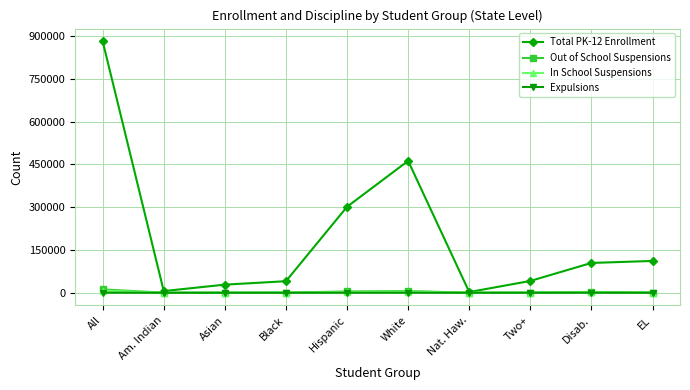

Which series has the widest spread of values?

Total PK-12 Enrollment